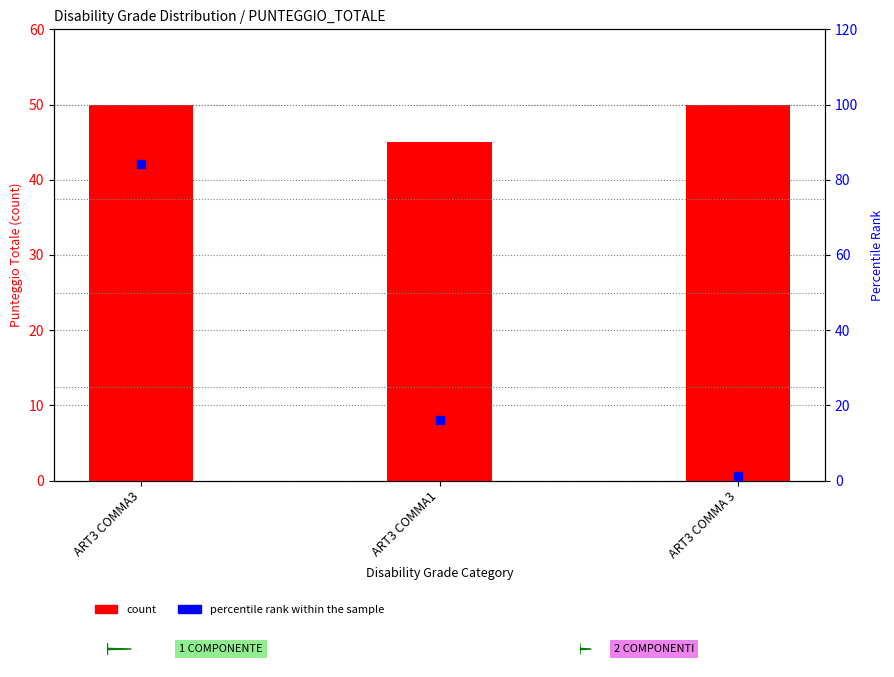

At how many categories does at least one series exceed 30?

3